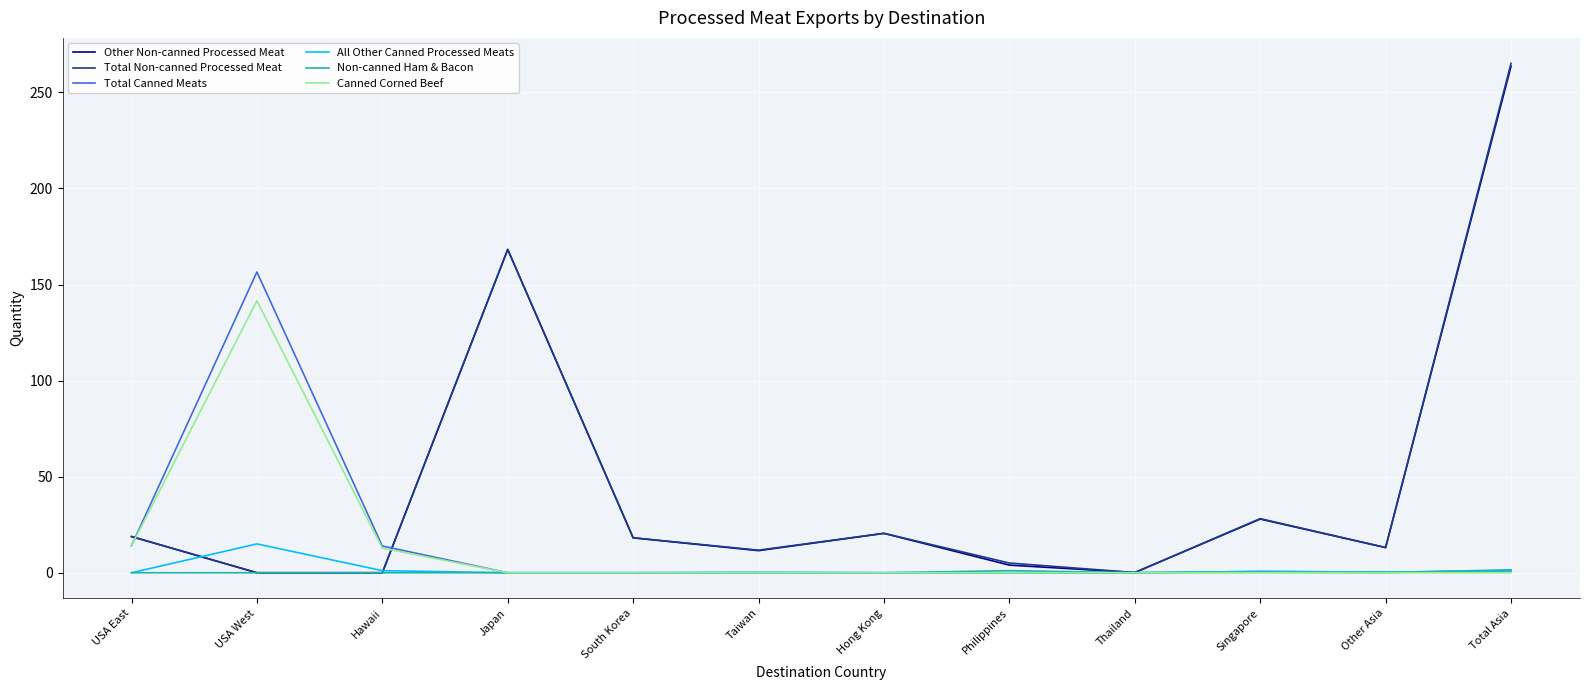

Which category has the highest value in the Canned Corned Beef series?

USA West